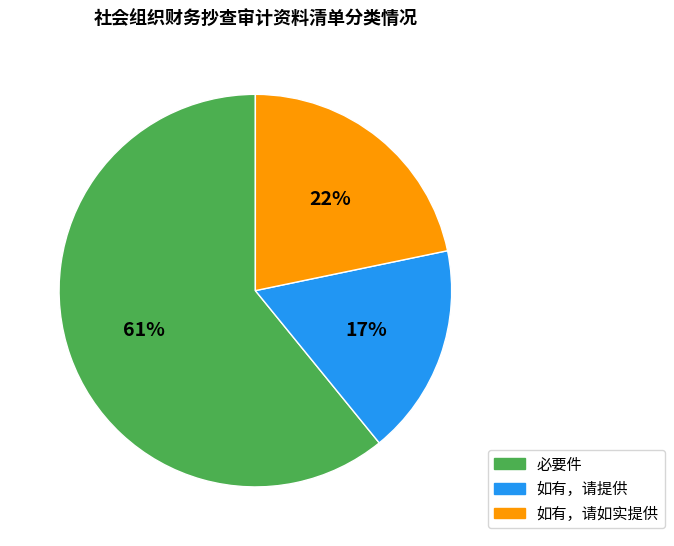

What is the largest slice in the pie chart?

必要件